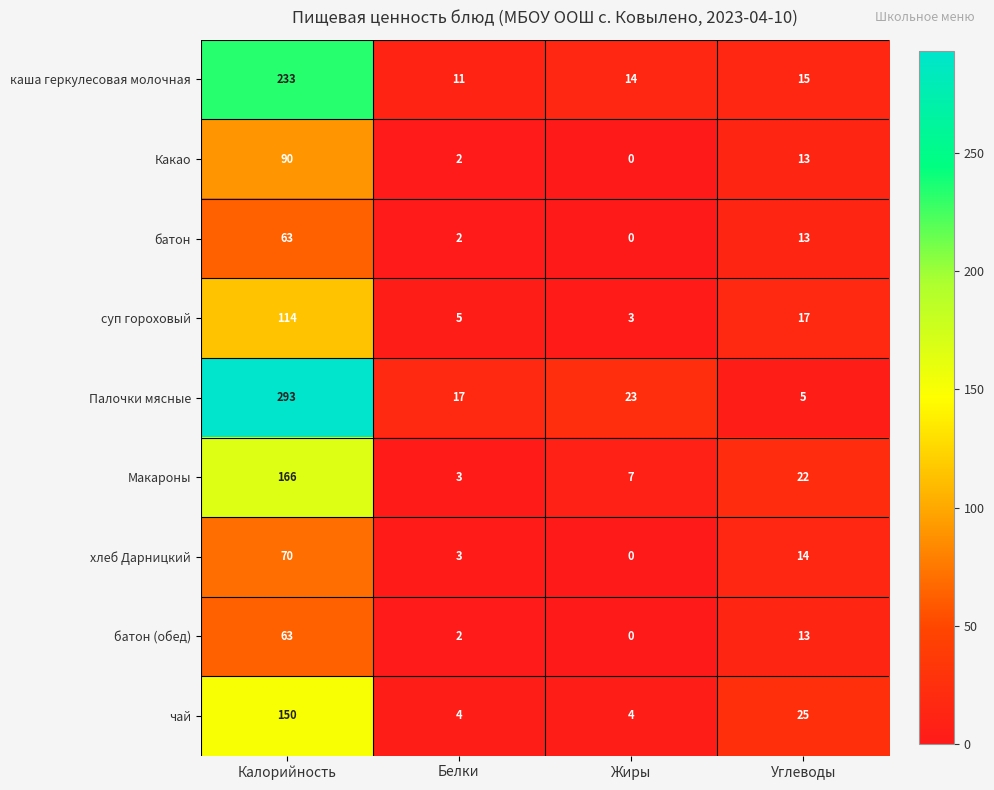

At which category is the sum across all series the highest?

Калорийность